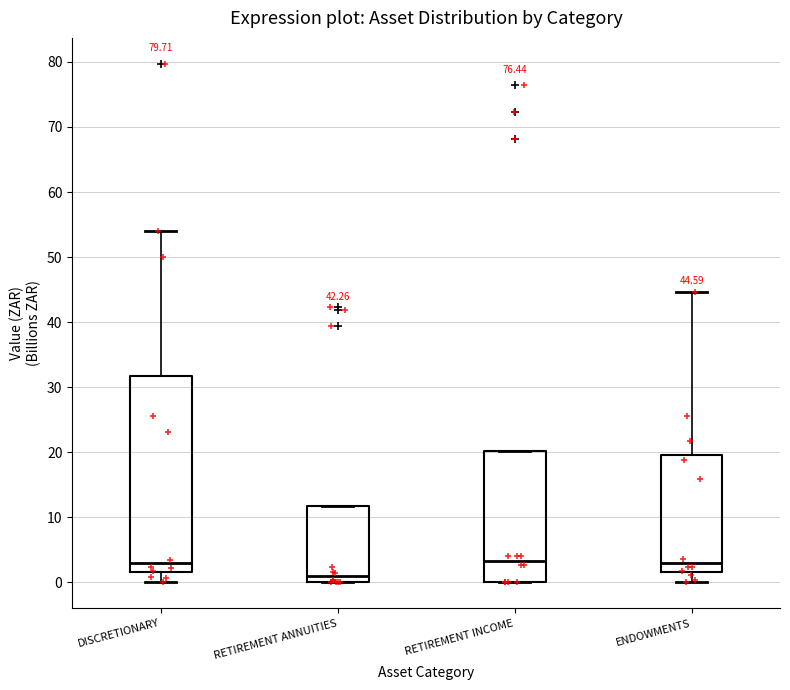

Which box is the tallest, from its lower edge to its upper edge?

DISCRETIONARY